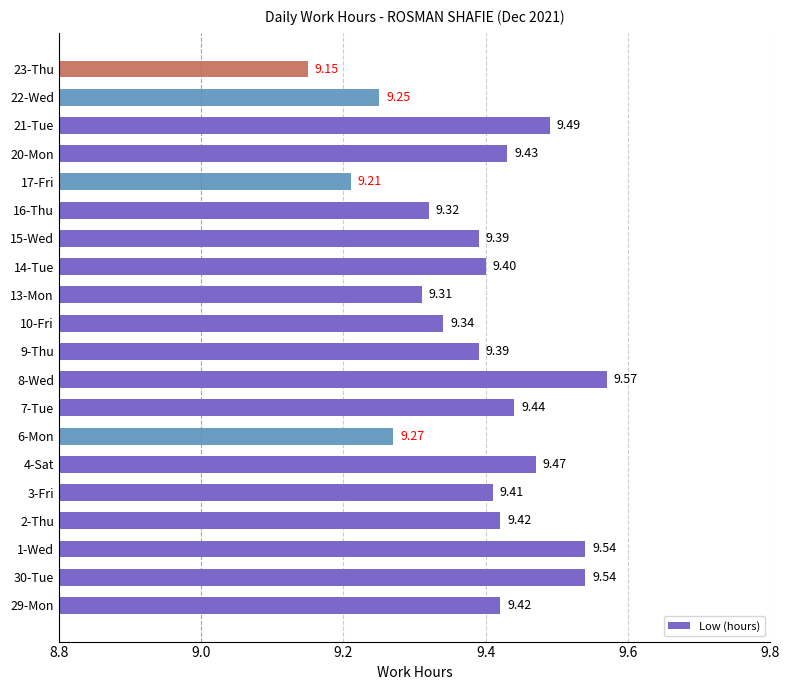

Which label corresponds to the smallest value in the chart?

23-Thu